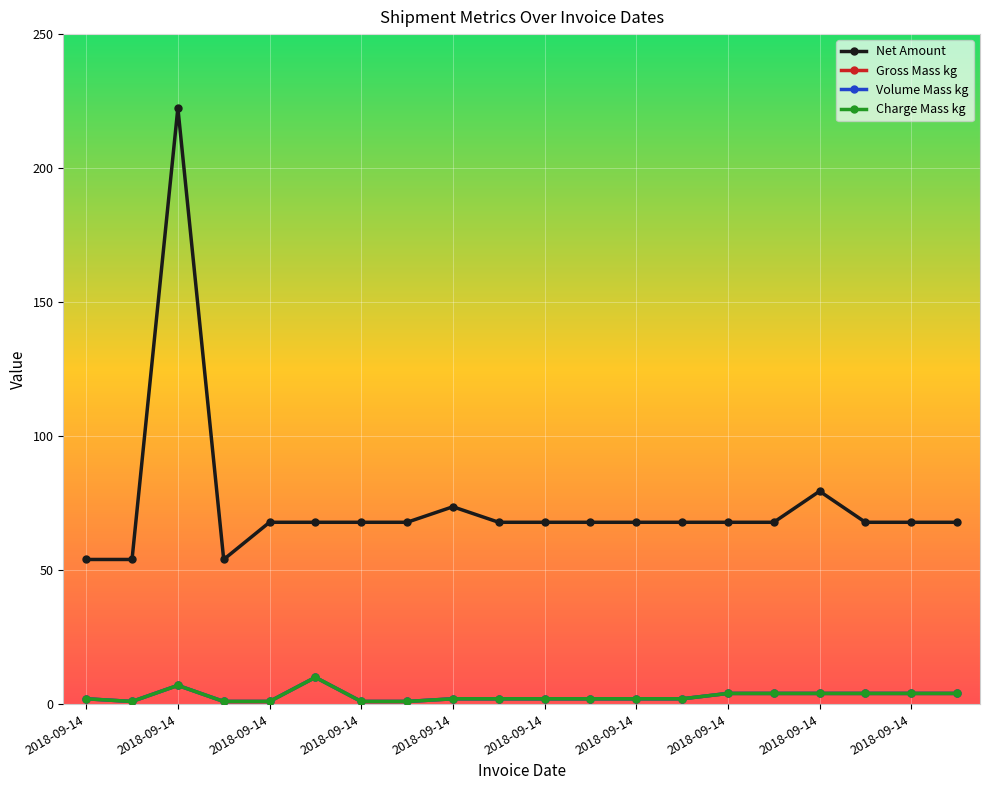

What is the value of the Charge Mass kg point at the 1st from the left?

2.0